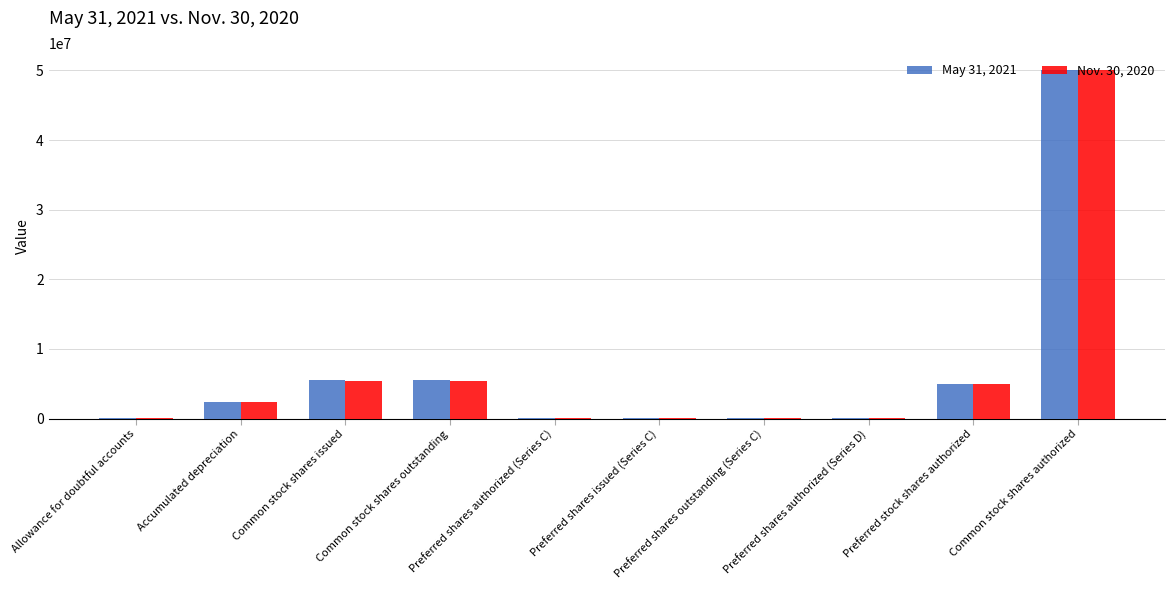

Reading left to right, list all the values displayed in this chart.

May 31, 2021: Allowance for doubtful accounts=145207	Accumulated depreciation=2378676	Common stock shares issued=5515342	Common stock shares outstanding=5515342	Preferred shares authorized (Series C)=100000	Preferred shares issued (Series C)=10000	Preferred shares outstanding (Series C)=10000	Preferred shares authorized (Series D)=75000	Preferred stock shares authorized=5000000	Common stock shares authorized=50000000
Nov. 30, 2020: Allowance for doubtful accounts=144818	Accumulated depreciation=2343627	Common stock shares issued=5437526	Common stock shares outstanding=5437526	Preferred shares authorized (Series C)=100000	Preferred shares issued (Series C)=10000	Preferred shares outstanding (Series C)=10000	Preferred shares authorized (Series D)=75000	Preferred stock shares authorized=5000000	Common stock shares authorized=50000000